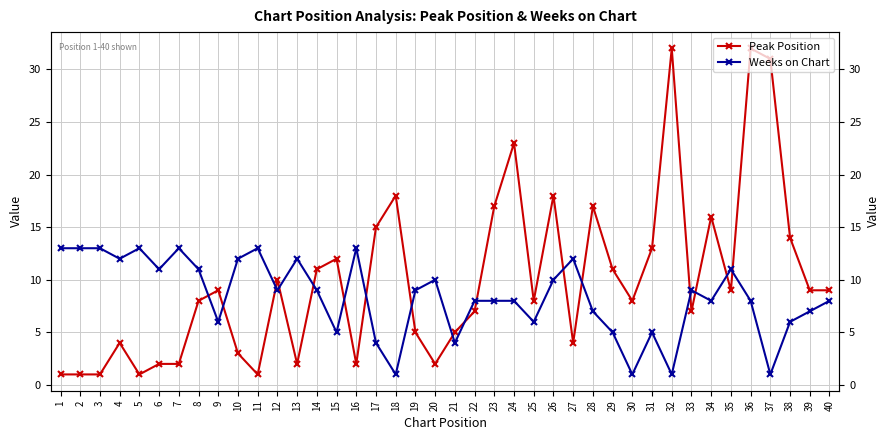

Which series has the largest total across all categories?

Peak Position